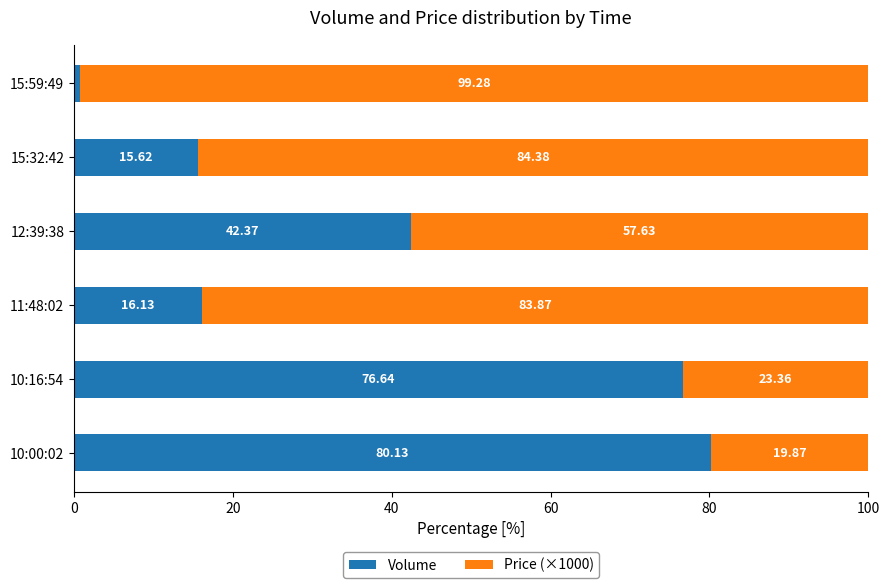

What is the total value across all series at 10:16:54?

100.0